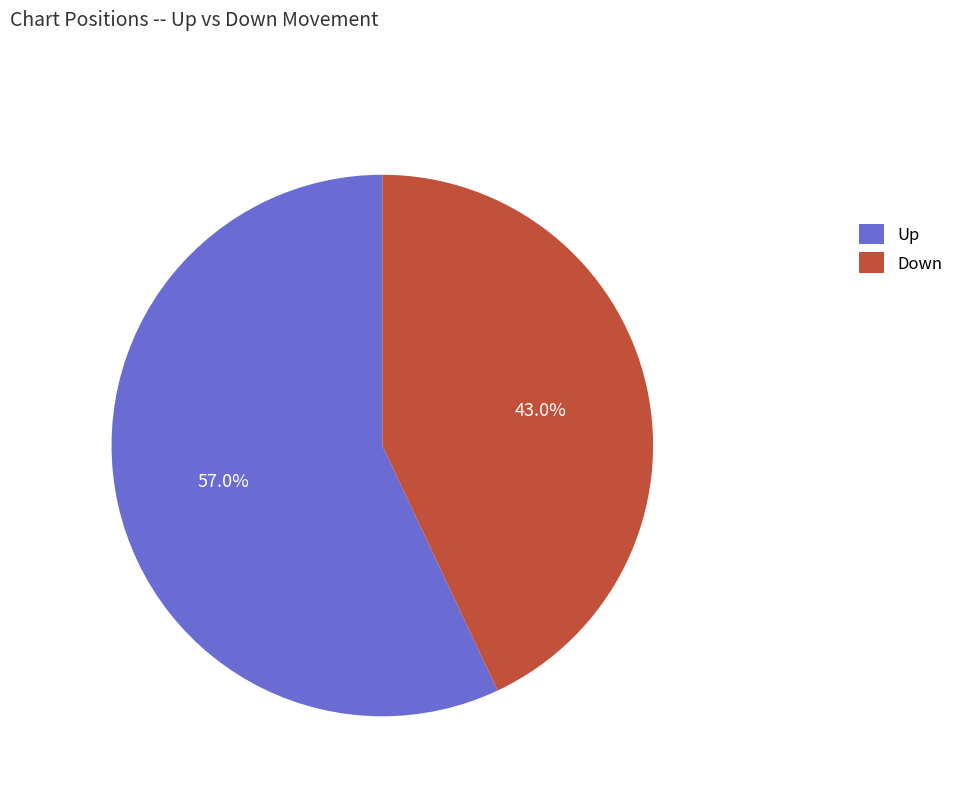

How many segments does this pie chart have?

2